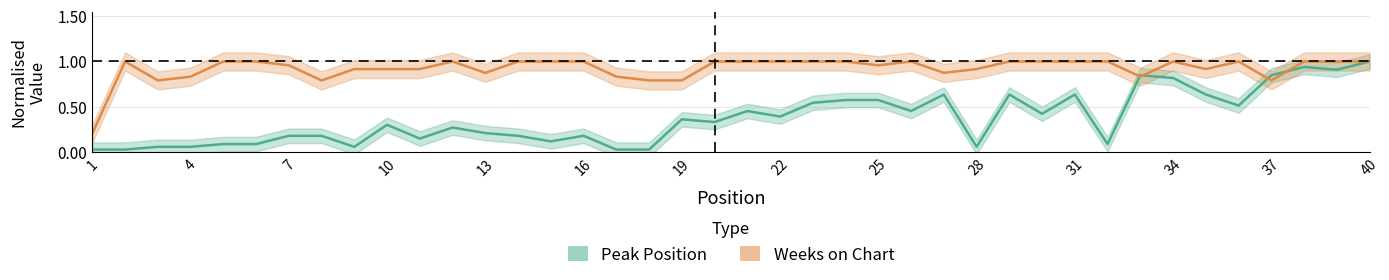

Where is Weeks on Chart nearest to the value 0?

1